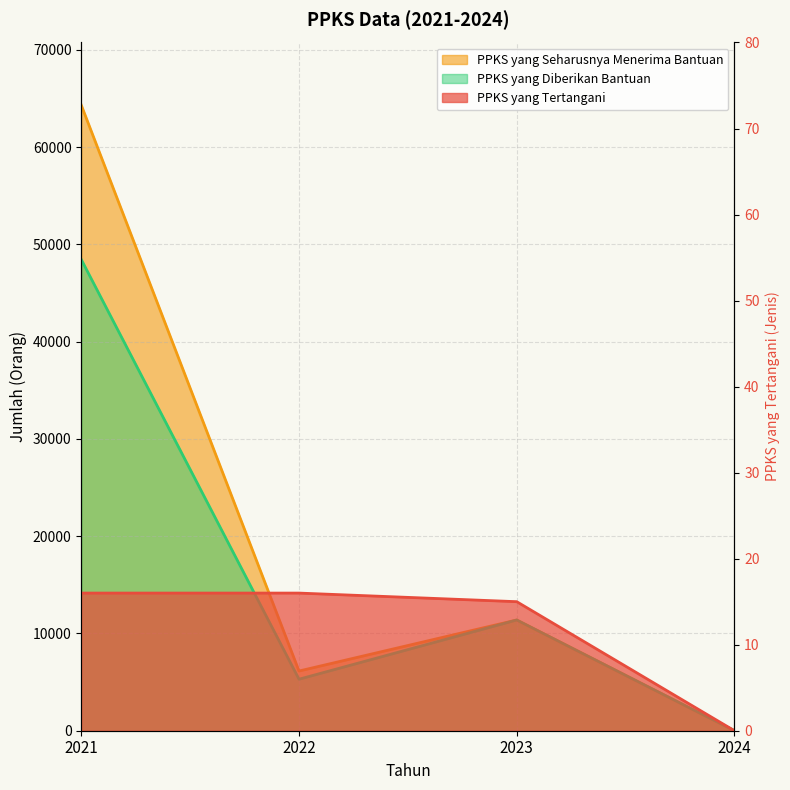

List the labels in order of PPKS yang Tertangani value, smallest first.

2024, 2023, 2021, 2022